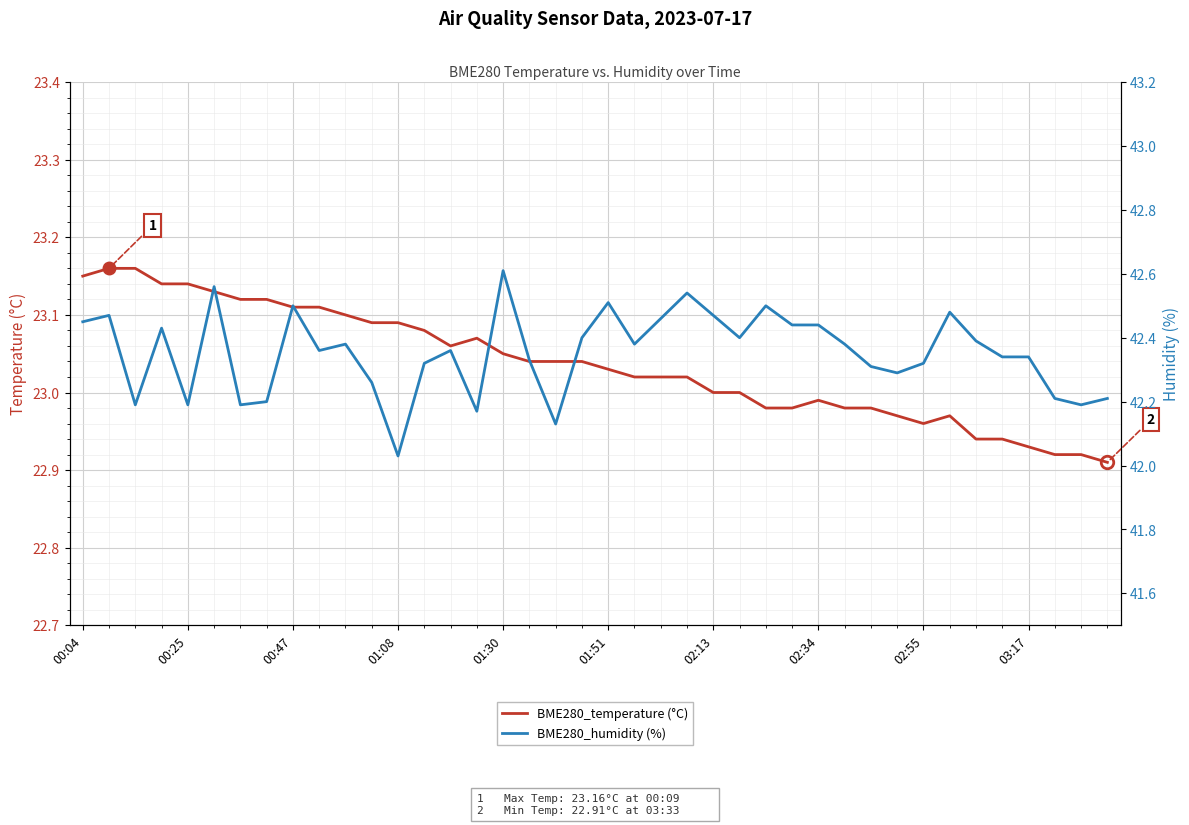

At which category does BME280_temperature (°C) reach its first local valley?

14